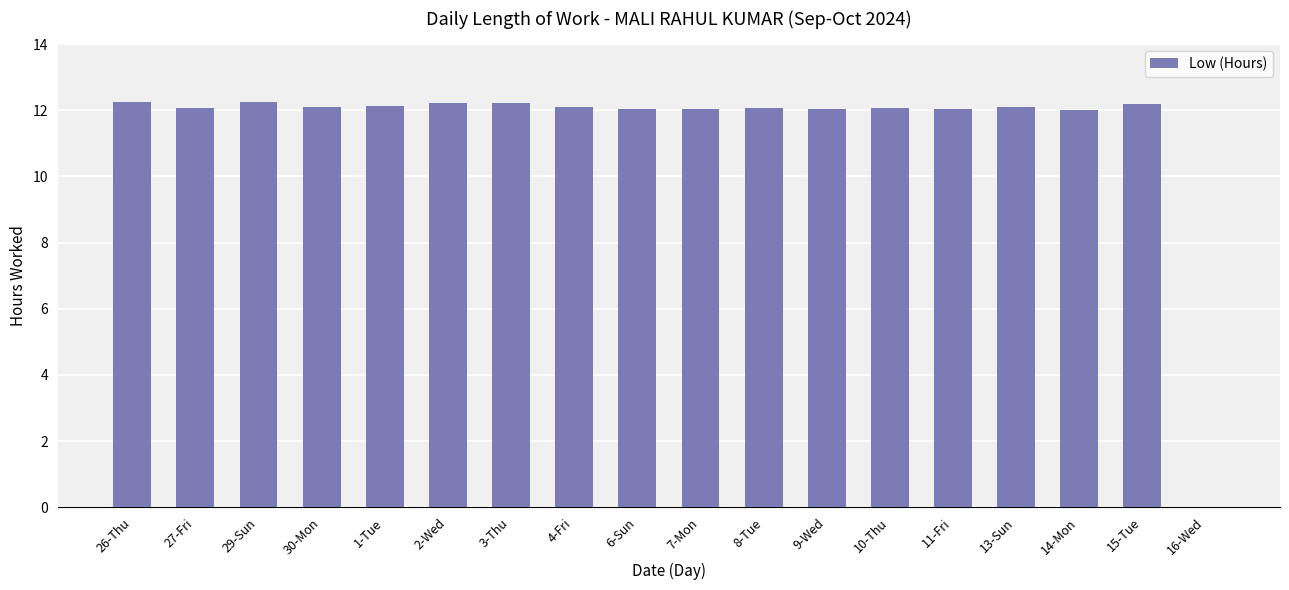

Approximately how many times larger is the value at 13-Sun compared to 14-Mon?

1.0